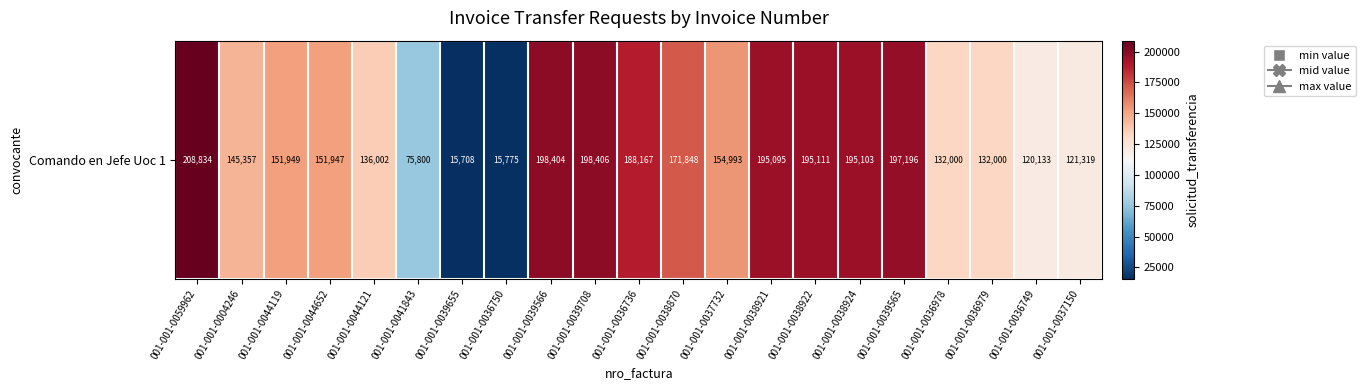

Reading right to left, extract all data points from this chart.

001-001-0037150=121319	001-001-0036749=120133	001-001-0036979=132000	001-001-0036978=132000	001-001-0039565=197196	001-001-0038924=195103	001-001-0038922=195111	001-001-0038921=195095	001-001-0037732=154993	001-001-0038870=171848	001-001-0036736=188167	001-001-0039708=198406	001-001-0039566=198404	001-001-0036750=15775	001-001-0039655=15708	001-001-0041843=75800	001-001-0044121=136002	001-001-0044652=151947	001-001-0044119=151949	001-001-0004246=145357	001-001-0059962=208834